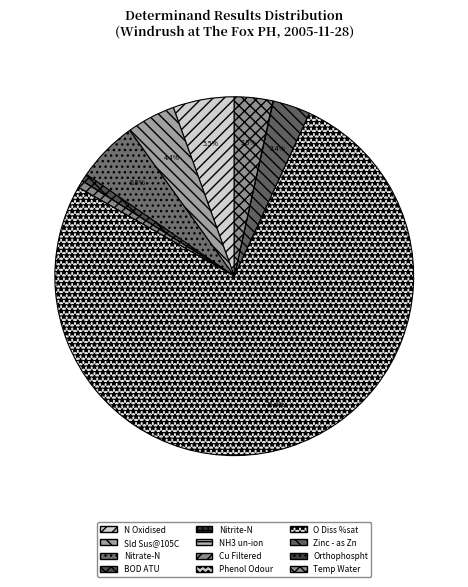

What is the smallest slice in the pie chart?

Phenol Odour